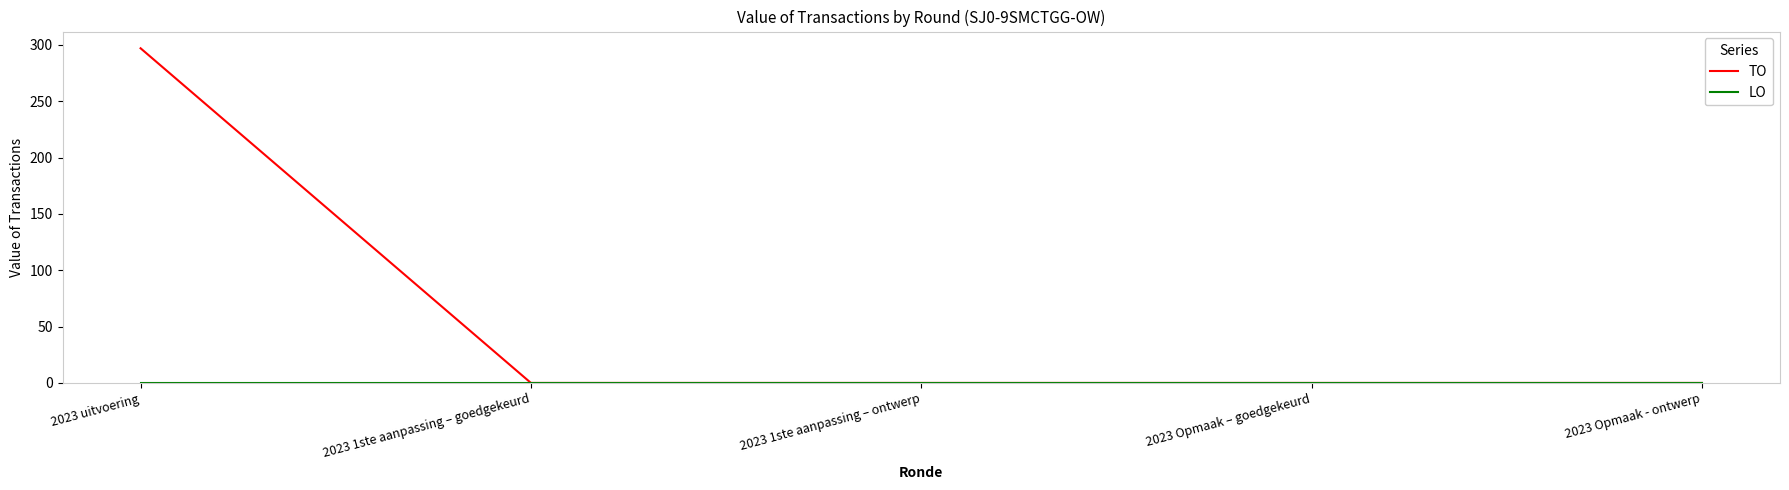

Does the chart display data point markers on the line(s)?

No